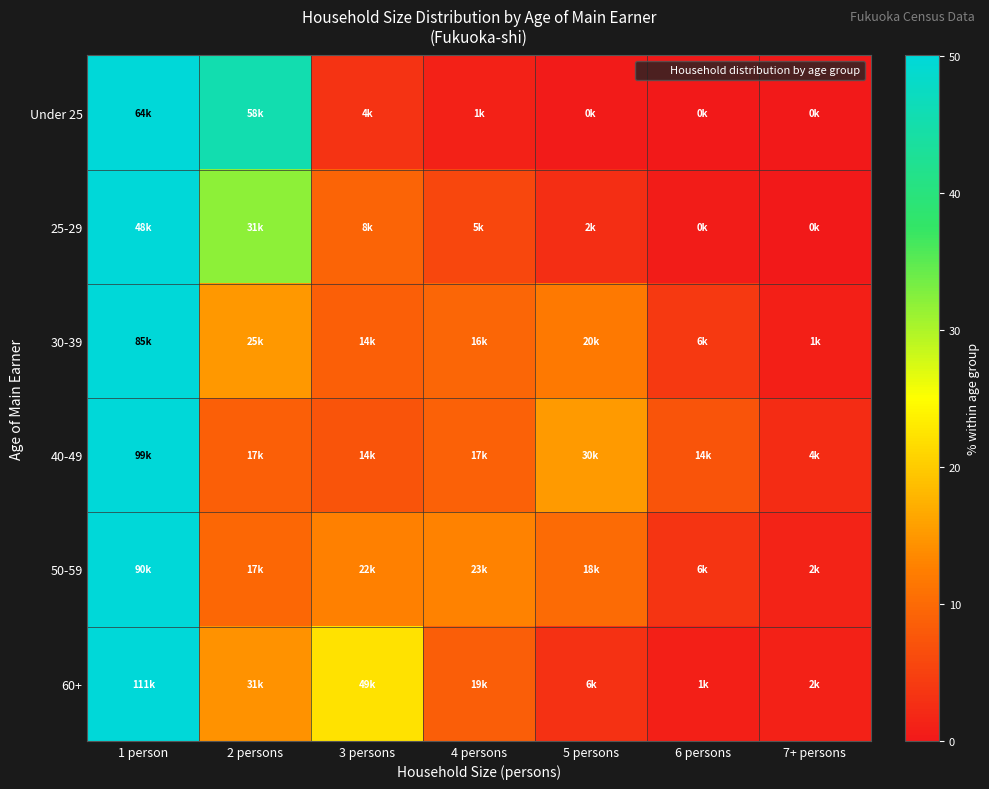

What is the greatest value displayed?

50.0